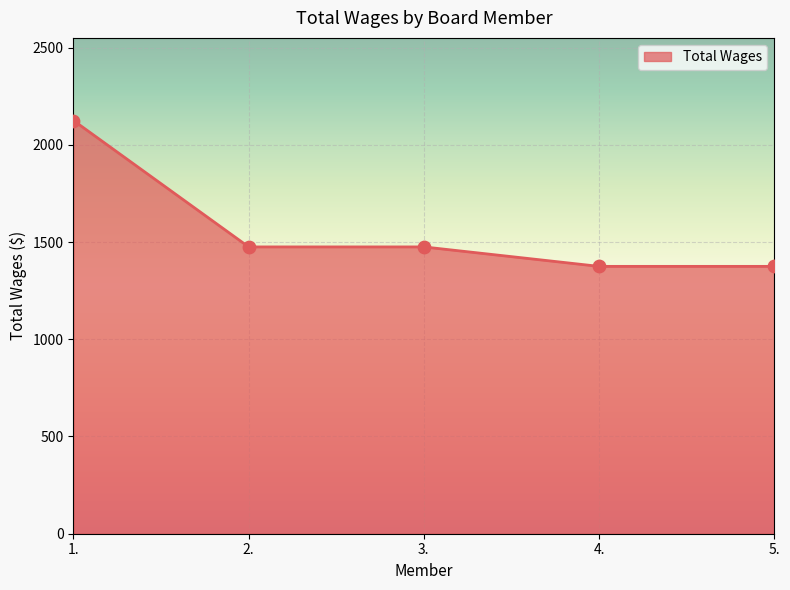

Between 4. and 3., which is larger?

3.